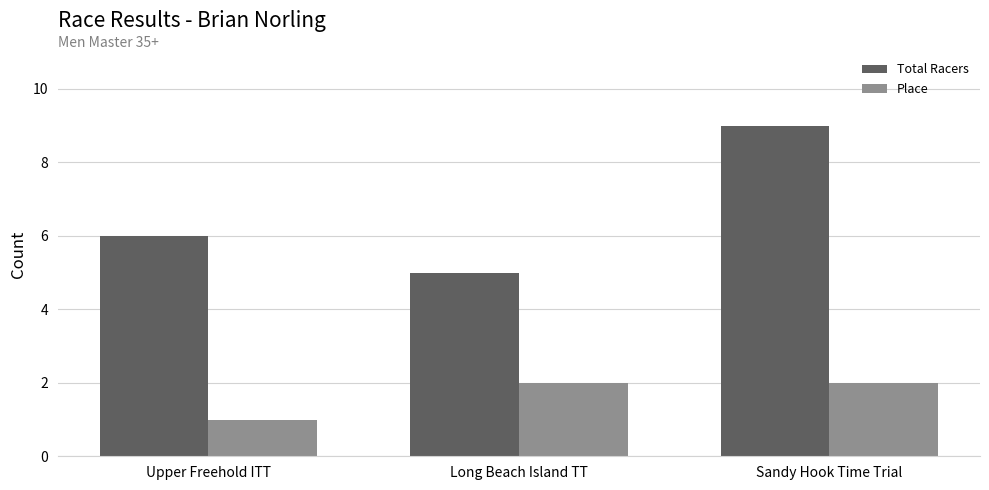

How many data points in Total Racers are less than 6?

1